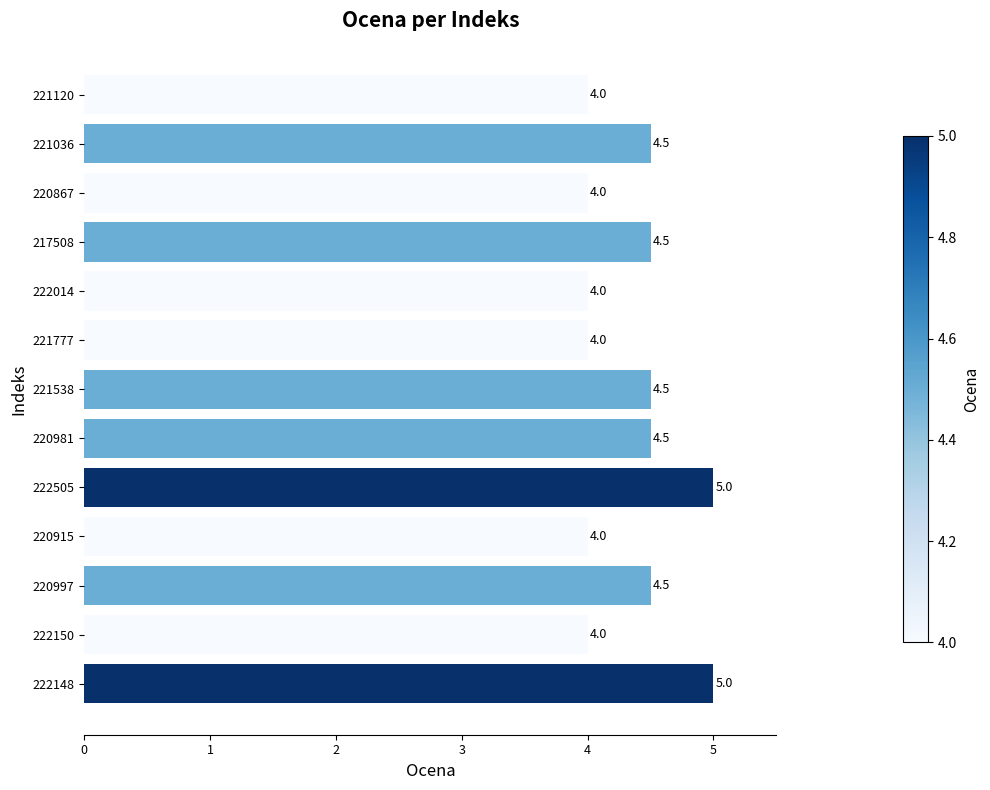

What is the maximum value shown in the chart?

5.0